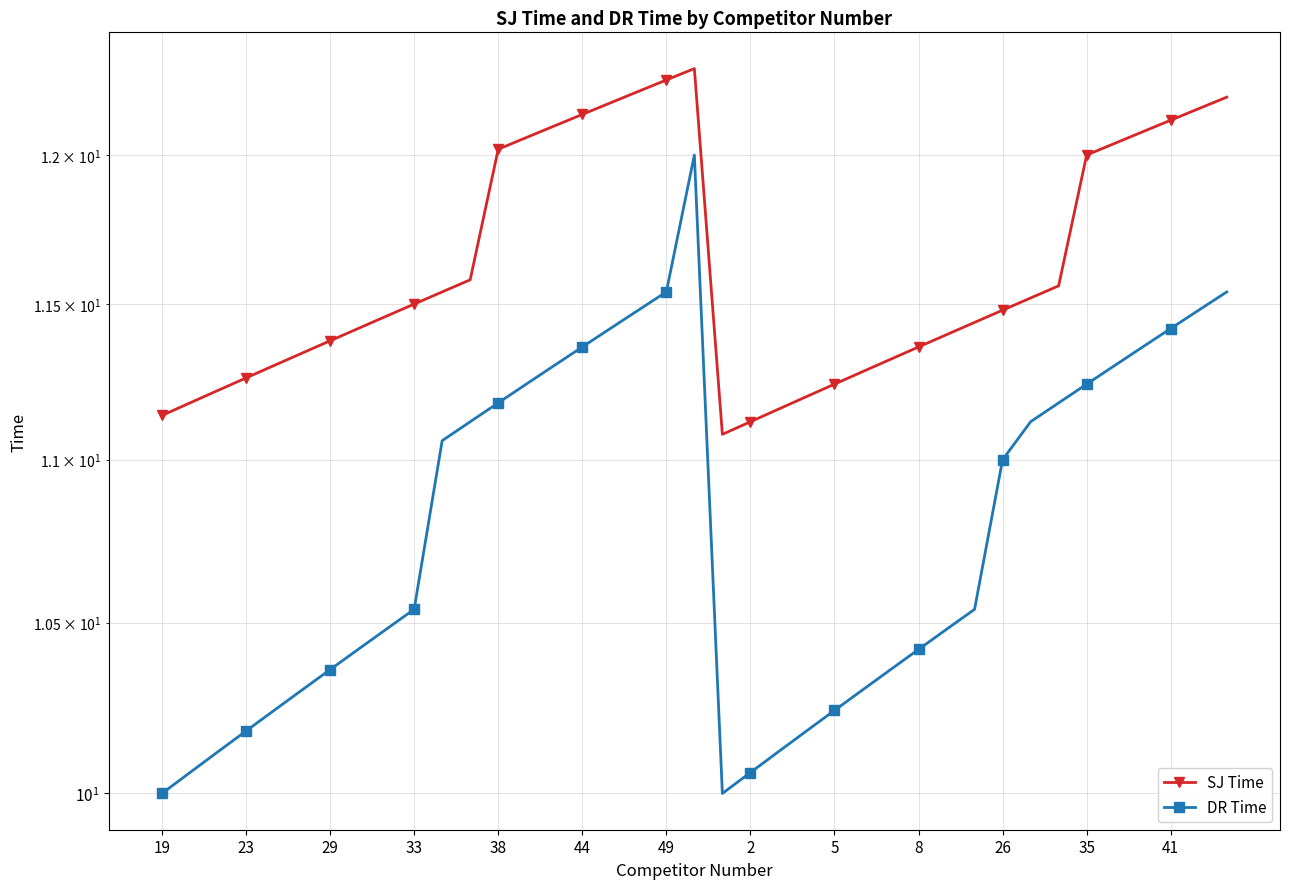

True or false: DR Time has more than 1 points higher than both neighbors.

False